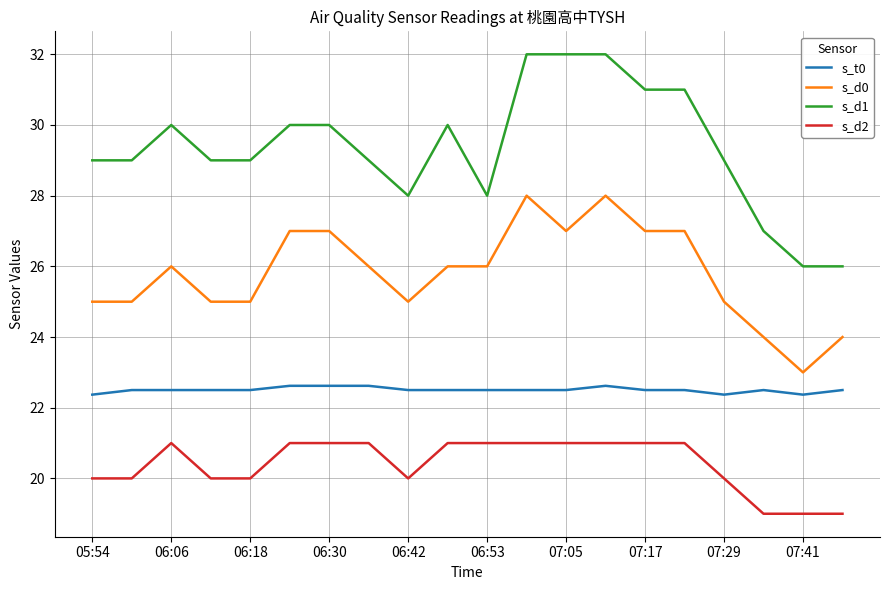

Which series has the largest total across all categories?

s_d1